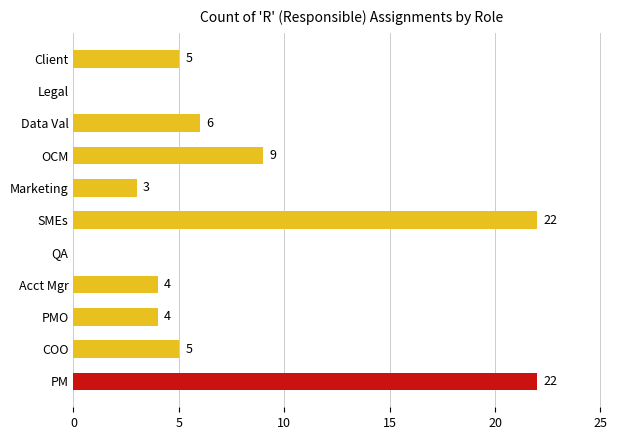

What is the maximum value shown in the chart?

22